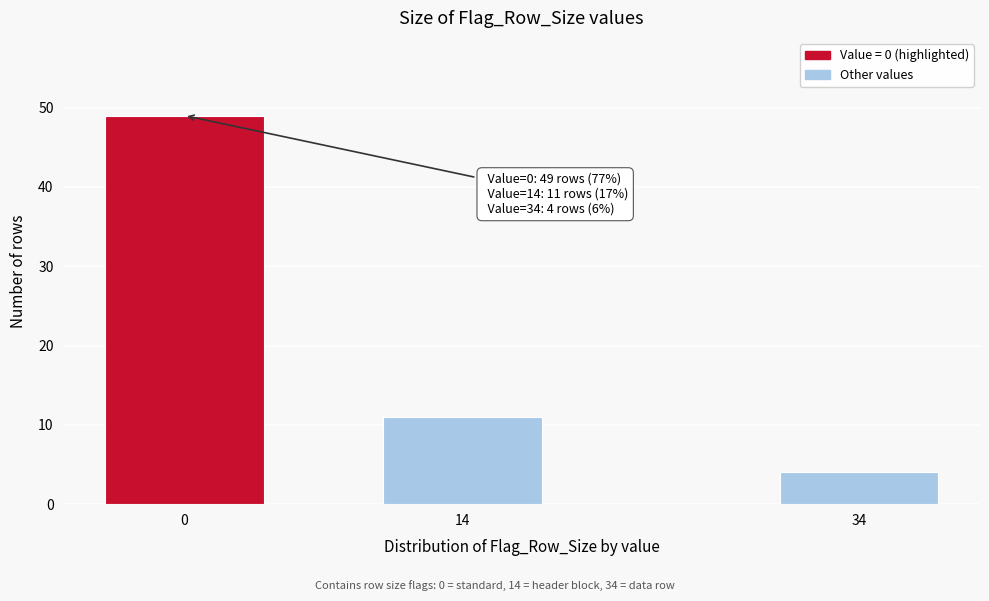

Reading left to right, what are all the values shown in this chart?

0=49	14=11	34=4